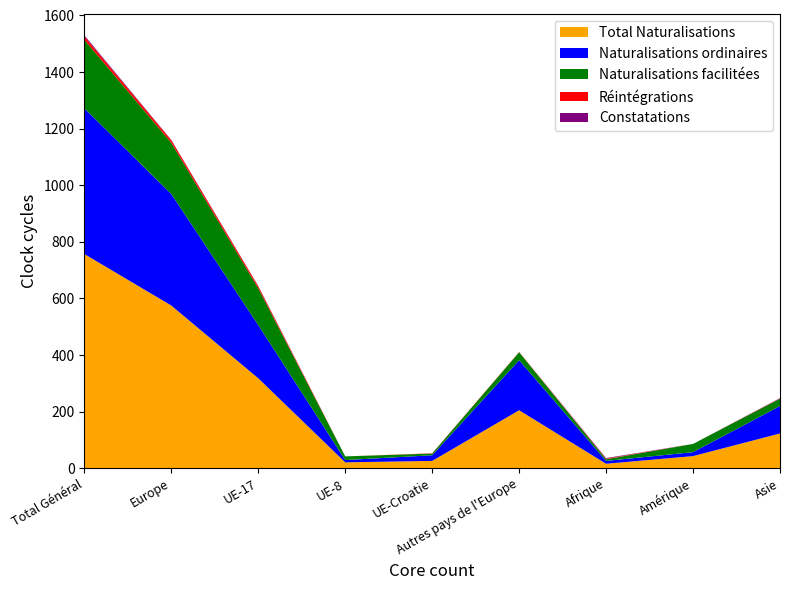

Reading right to left, extract all data points from this chart.

Total Naturalisations: Asie=123	Amérique=43	Afrique=16	Autres pays de l'Europe=205	UE-Croatie=26	UE-8=21	UE-17=318	Europe=575	Total Général=757
Naturalisations ordinaires: Asie=97	Amérique=14	Afrique=10	Autres pays de l'Europe=177	UE-Croatie=20	UE-8=8	UE-17=188	Europe=394	Total Général=515
Naturalisations facilitées: Asie=26	Amérique=29	Afrique=6	Autres pays de l'Europe=28	UE-Croatie=6	UE-8=13	UE-17=130	Europe=181	Total Général=242
Réintégrations: Asie=1	Amérique=0	Afrique=2	Autres pays de l'Europe=1	UE-Croatie=1	UE-8=0	UE-17=7	Europe=9	Total Général=12
Constatations: Asie=1	Amérique=0	Afrique=2	Autres pays de l'Europe=0	UE-Croatie=0	UE-8=0	UE-17=1	Europe=1	Total Général=4